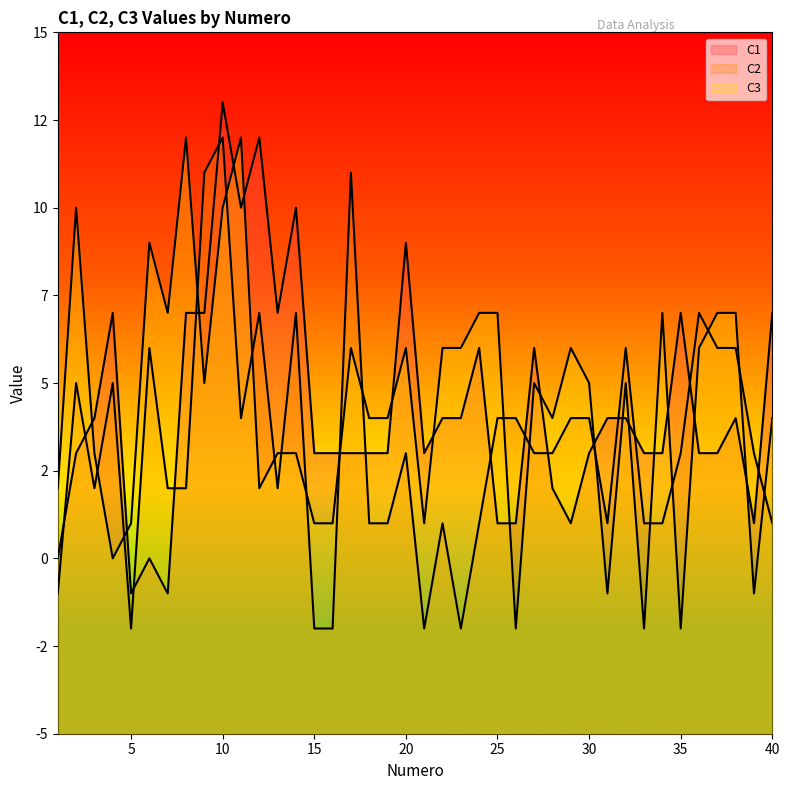

What is the value of the C1 line point at the 30th from the left?

3